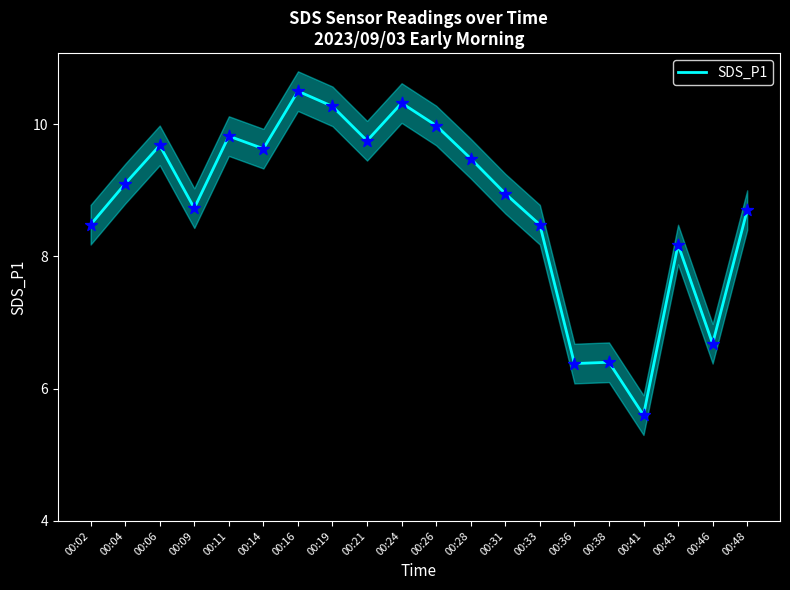

What is the change in value from 00:38 to 00:48?

+2.3